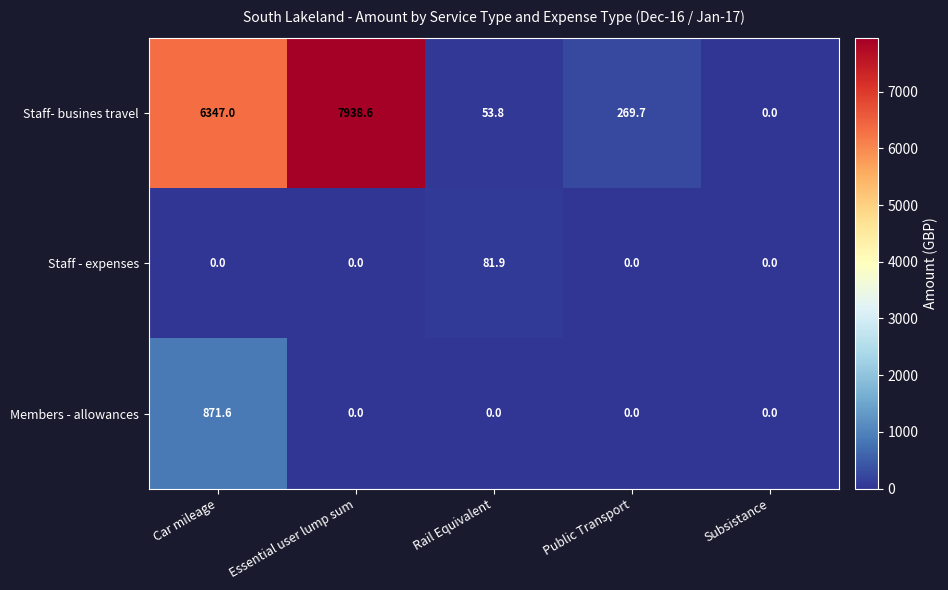

Count the number of data series in this chart.

3